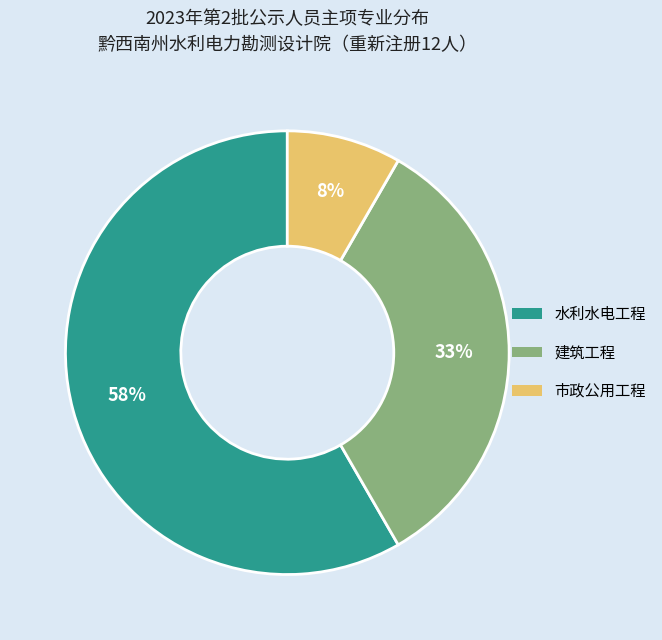

To the nearest percent, what is the difference between the 市政公用工程 and 建筑工程 slice percentages?

25%